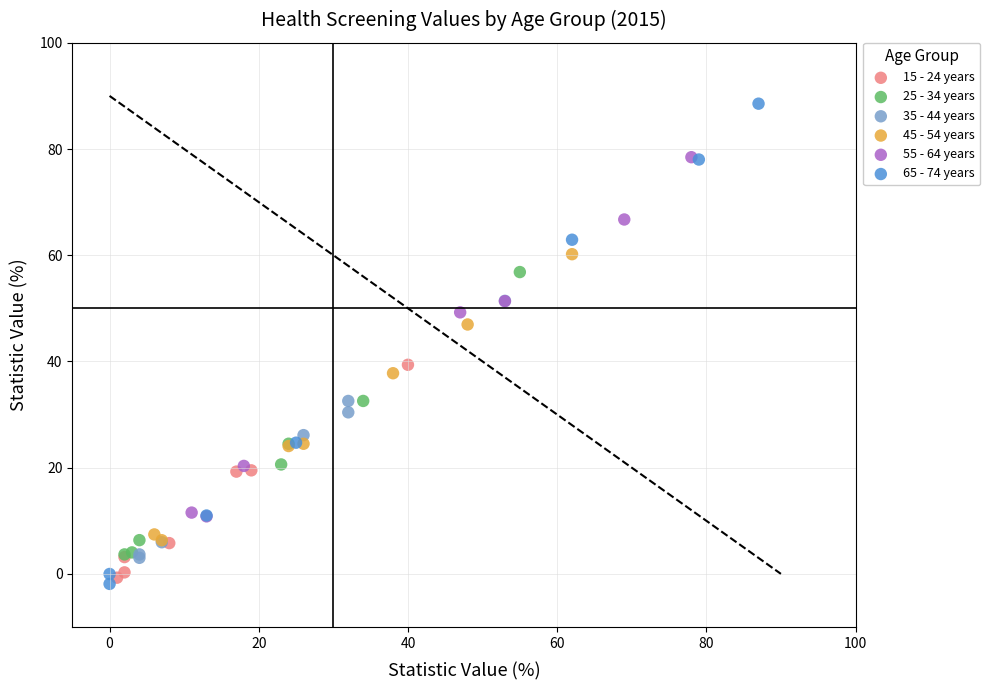

Which series reaches the minimum Y coordinate?

65 - 74 years